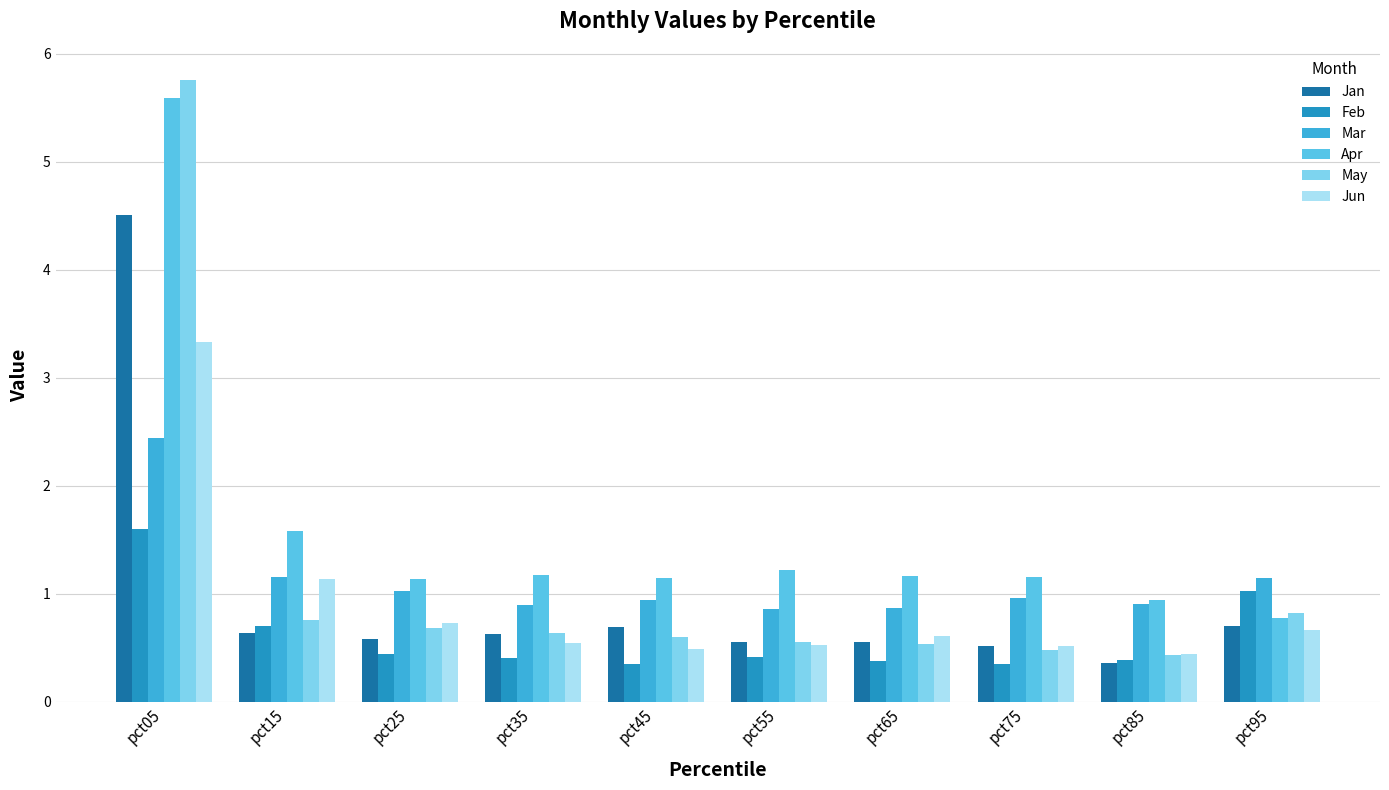

Which series has the largest total across all categories?

Apr